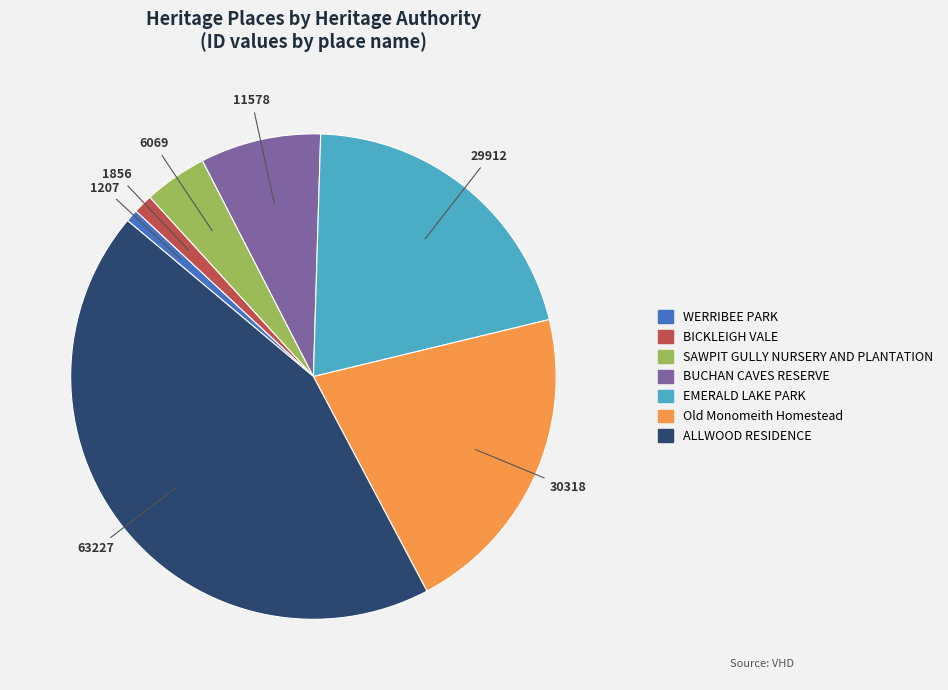

True or false: WERRIBEE PARK accounts for 9% of the total.

False